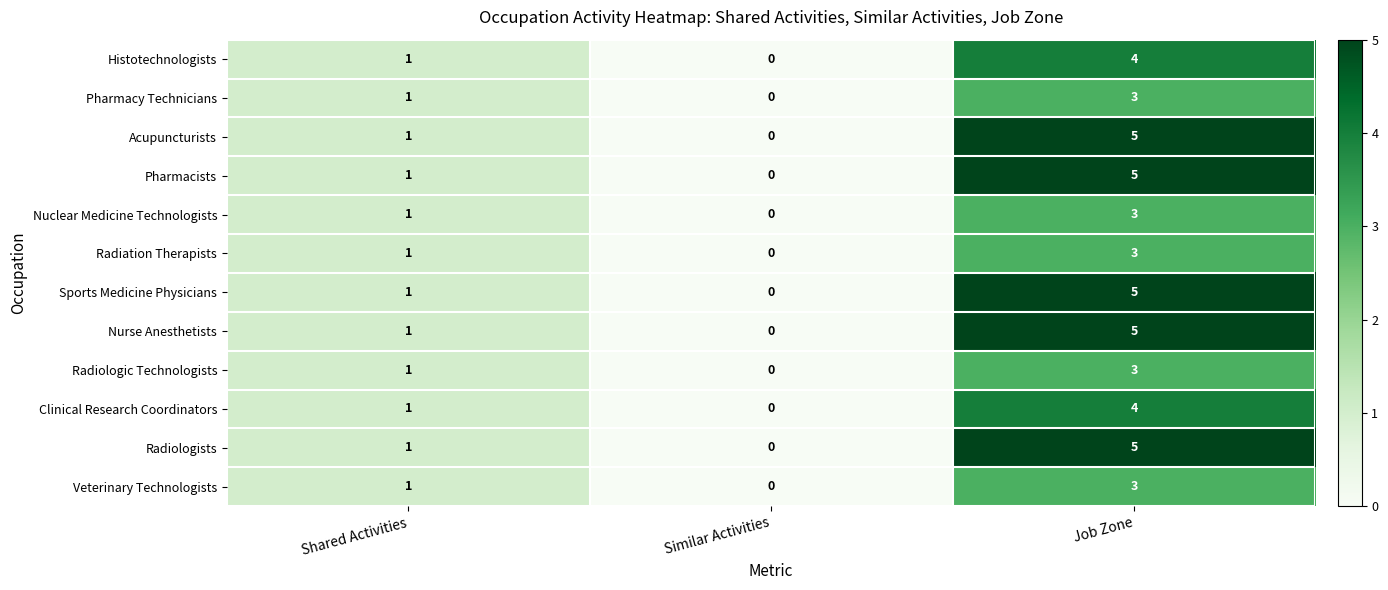

True or false: Nuclear Medicine Technologists has a value of 1 at Shared Activities.

True